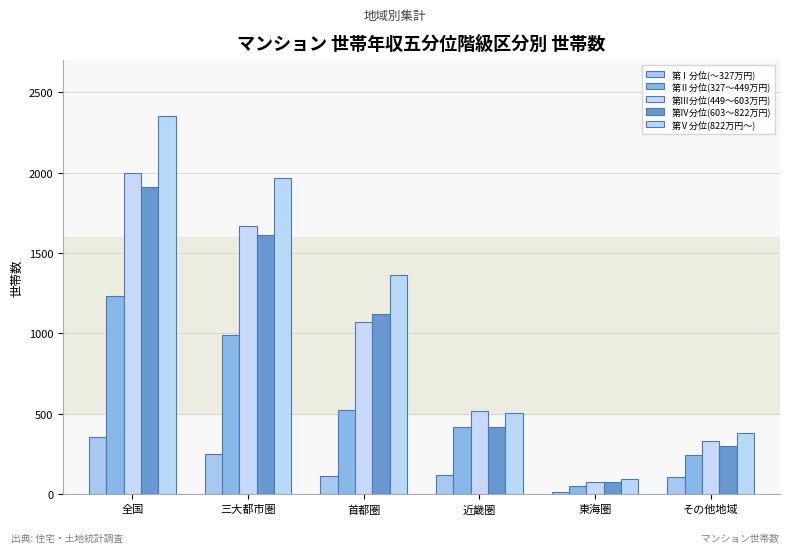

What is the difference between the 第Ⅴ分位(822万円～) values at 東海圏 and その他地域?

287